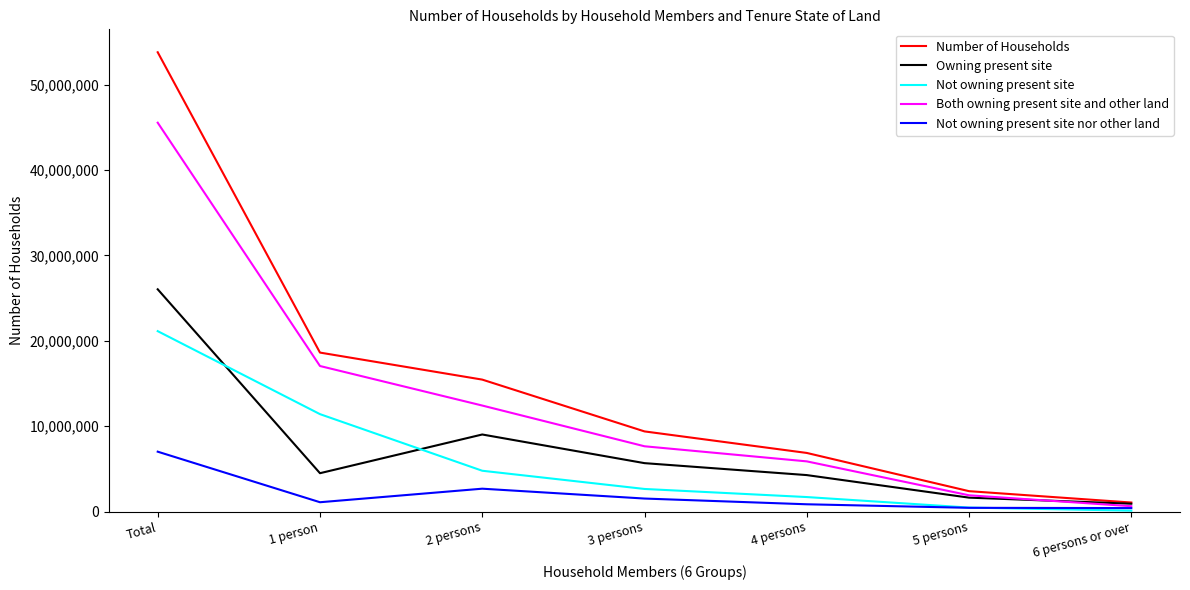

True or false: Owning present site and Not owning present site cross at least once.

True